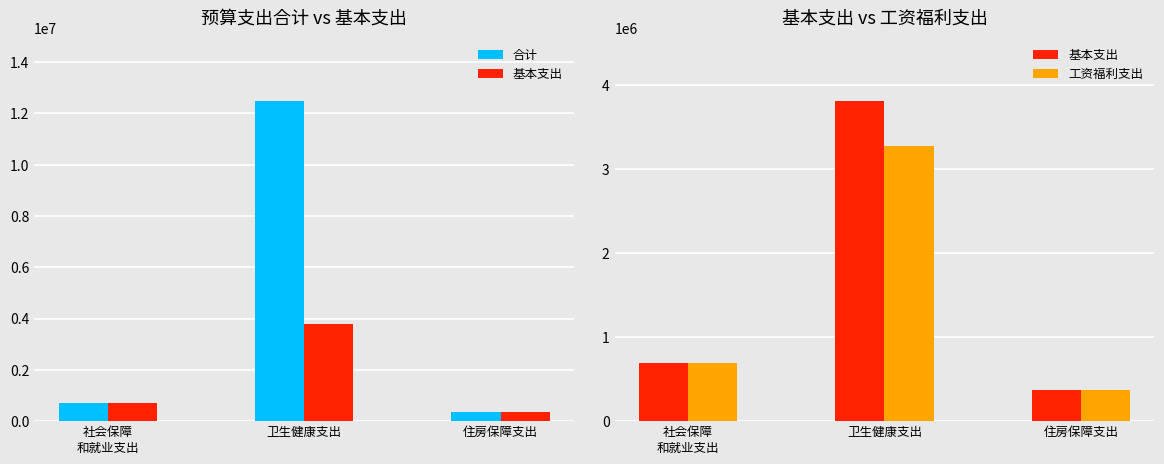

What is the value of the 基本支出 bar at the 1st from the left?

689081.5